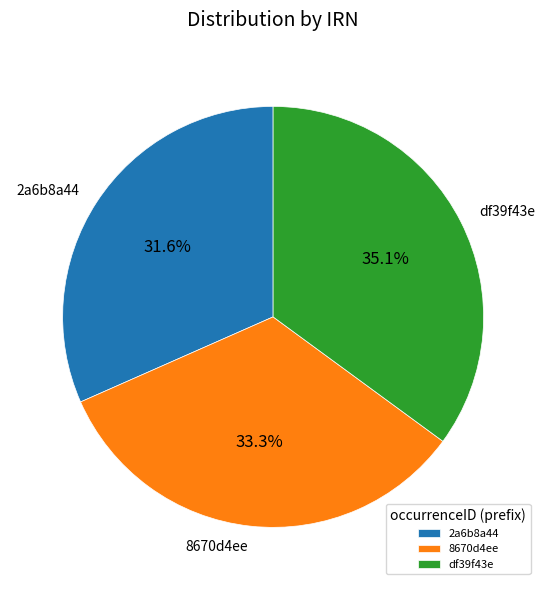

Does 8670d4ee represent more than half of the total?

No